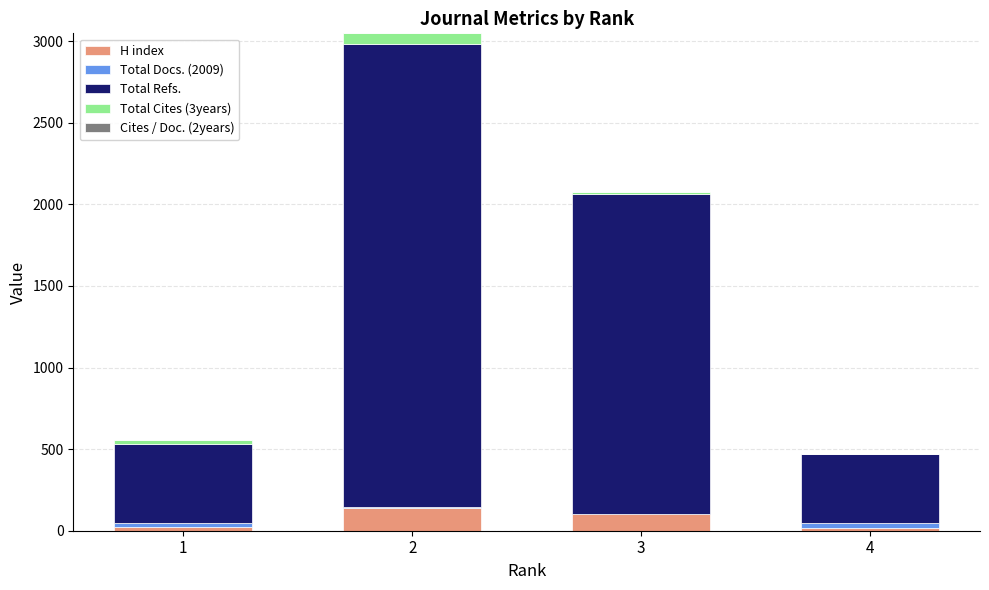

The value of H index at 2 is 140. True or false?

True